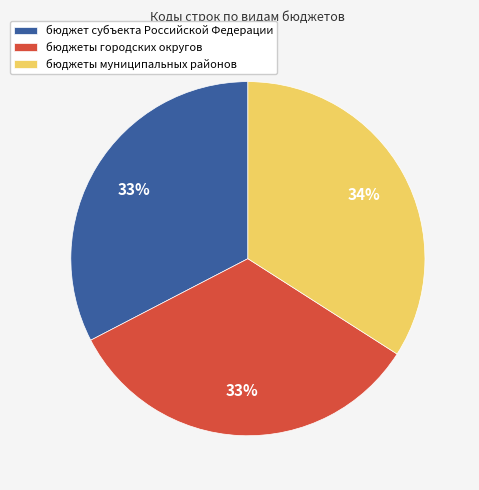

How many slices are in this pie chart?

3